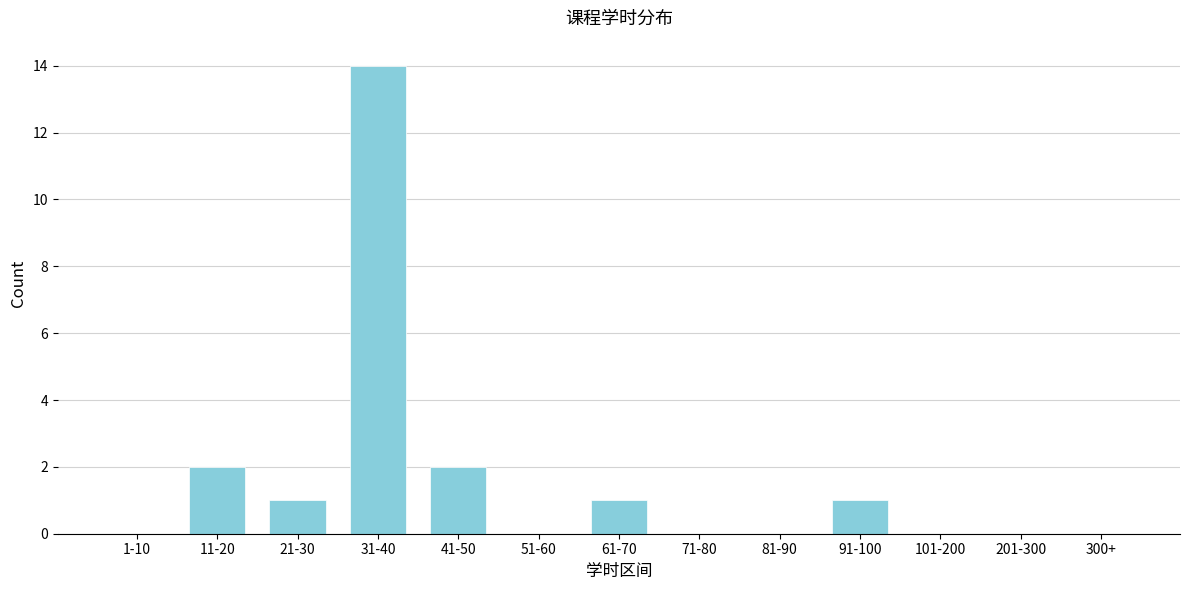

Reading left to right, what are all the values shown in this chart?

1-10=0	11-20=2	21-30=1	31-40=14	41-50=2	51-60=0	61-70=1	71-80=0	81-90=0	91-100=1	101-200=0	201-300=0	300+=0